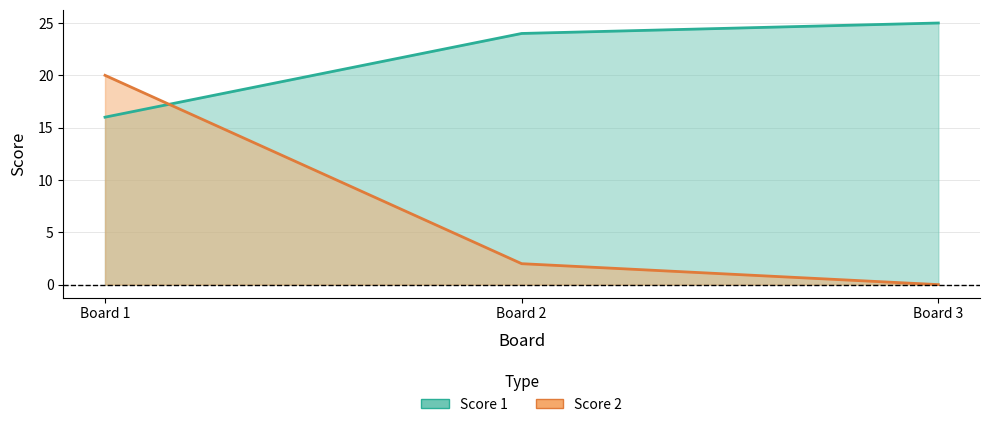

What is the difference between the highest and lowest values at Board 3?

25